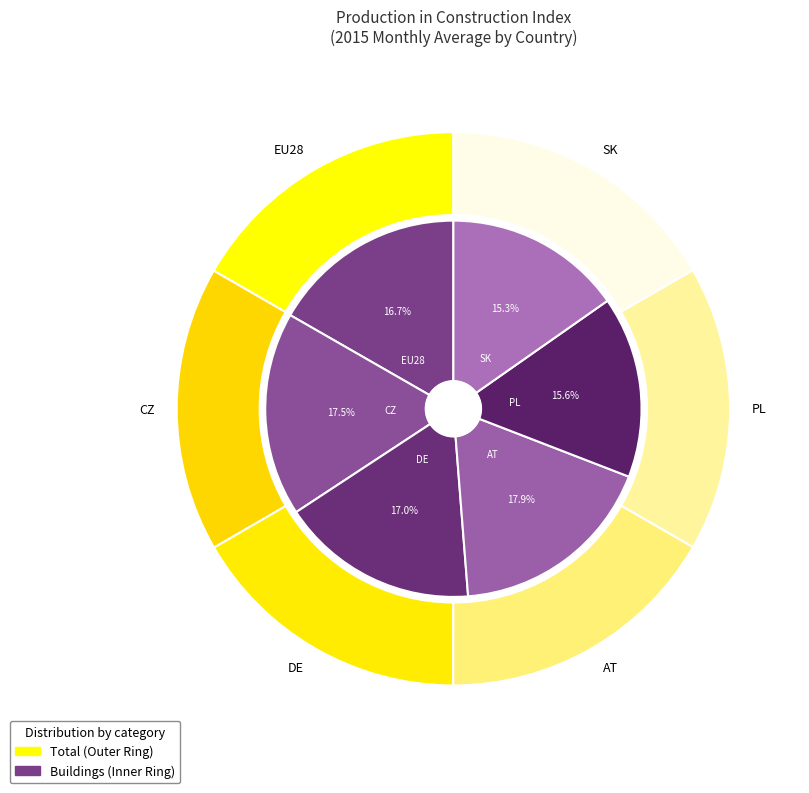

To the nearest percent, what is the difference between the largest and smallest slice percentages?

3%